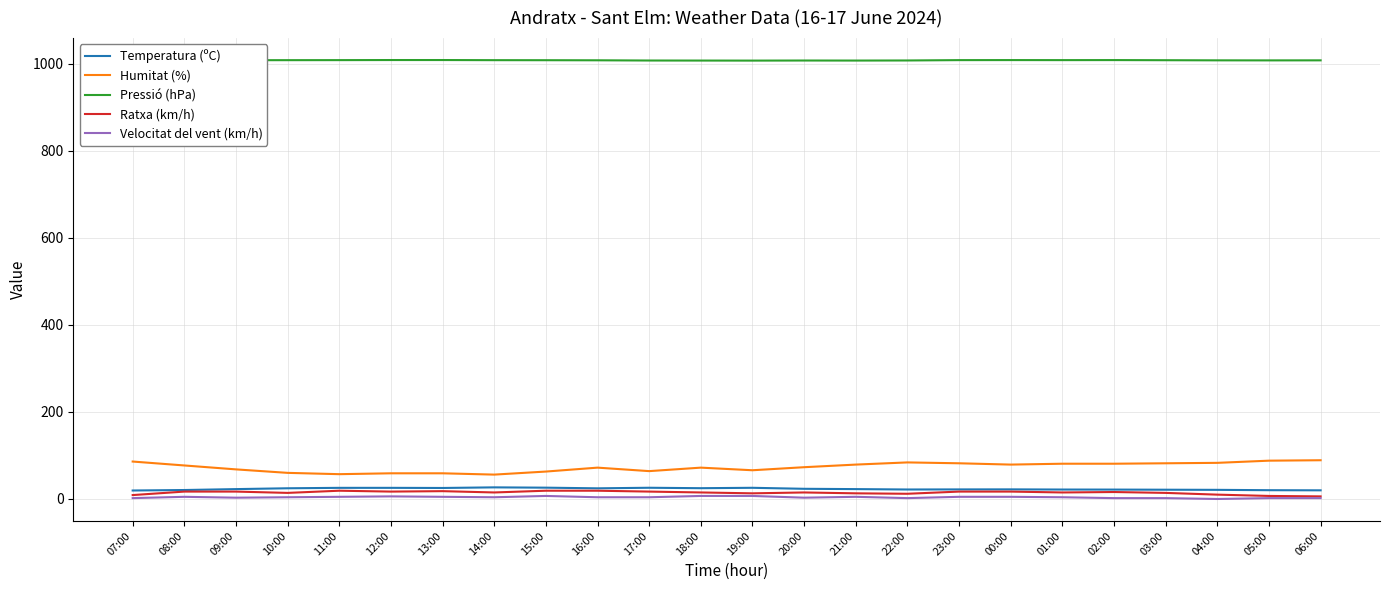

What is the sum of the Ratxa (km/h) values at 04:00 and 21:00?

23.0